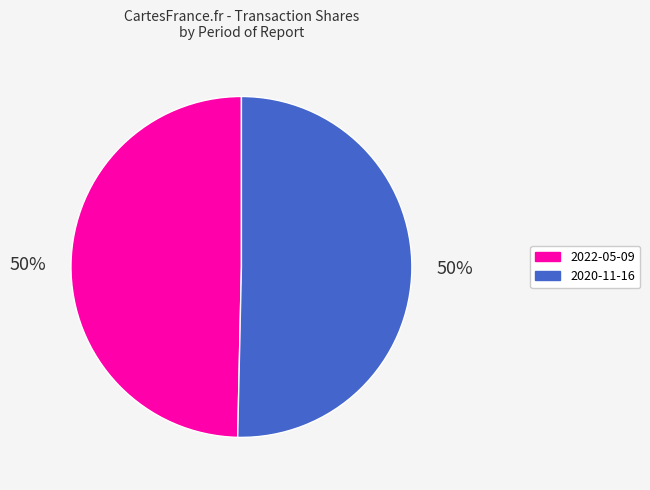

To the nearest percent, what is the average slice percentage?

50%